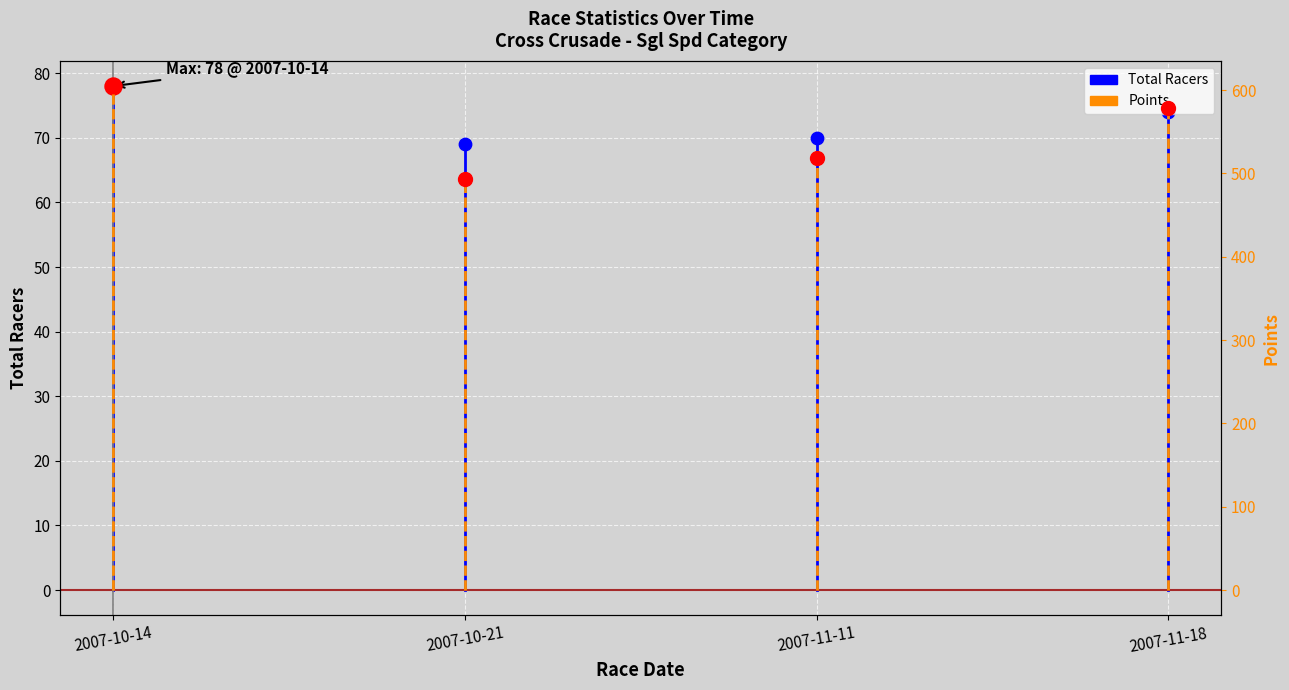

Is the value of Total Racers at 2007-11-18 greater than the value of Points at 2007-10-21?

No